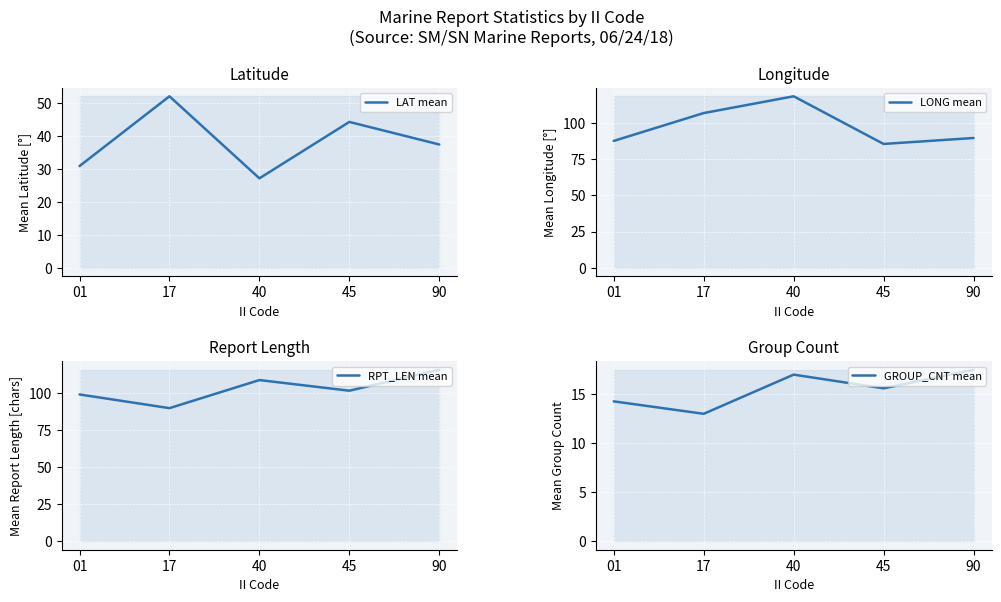

What is the difference between the GROUP_CNT mean values at 17 and 45?

2.6